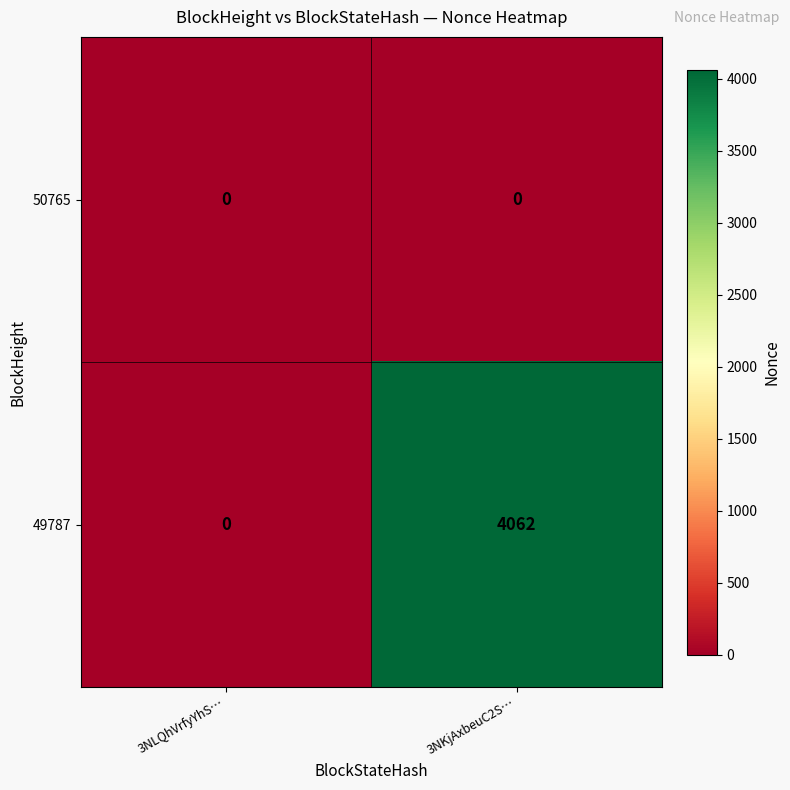

Reading left to right, transcribe all the data shown in this chart.

50765: 3NLQhVrfyYhS…=0	3NKjAxbeuC2S…=0
49787: 3NLQhVrfyYhS…=0	3NKjAxbeuC2S…=4062